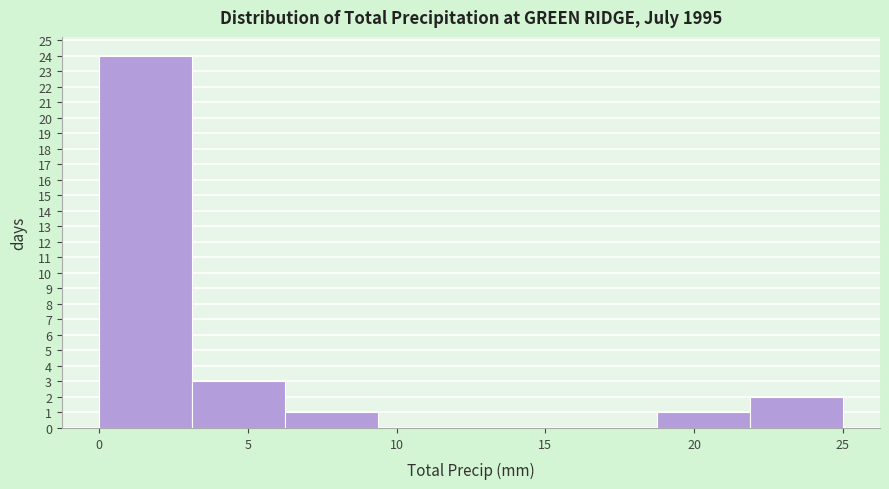

Which range on the x-axis has the tallest bar?

0.0 to 3.0